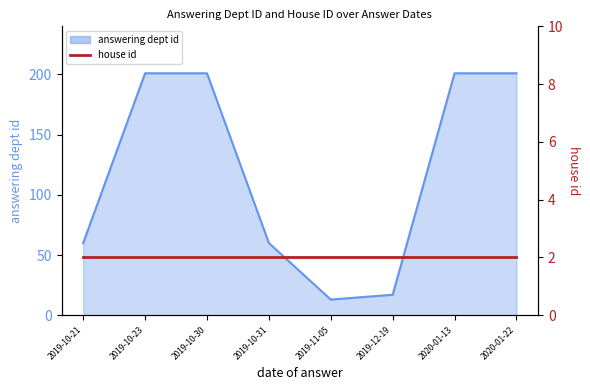

Where is the first local minimum?

2019-11-05